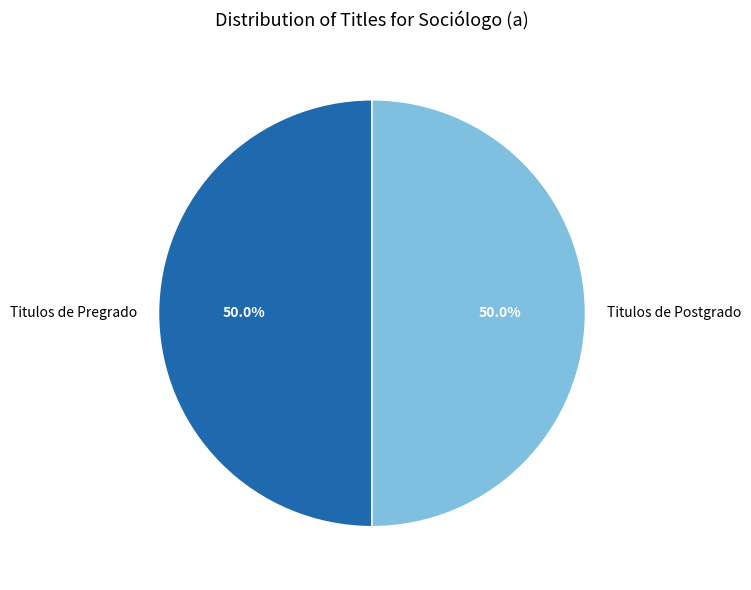

Approximately how many times larger is the value at Titulos de Pregrado compared to Titulos de Postgrado?

1.0